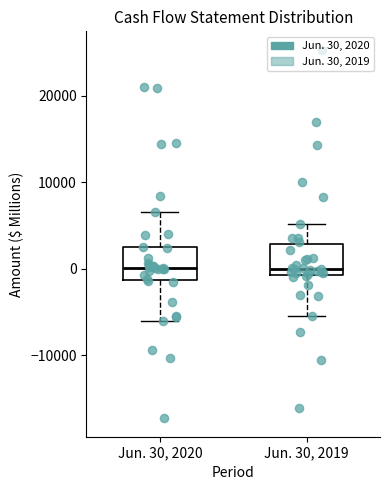

Reading left to right, transcribe this box plot: for each box, give where its median line is, the range the box spans, and where its two whiskers end, as read against the y-axis. The values are not printed on the chart, so give them approximately, as read against the axis.

Jun. 30, 2020: median 0, box -1000 to 3000, whiskers -6000 to 7000
Jun. 30, 2019: median 0, box -1000 to 3000, whiskers -5000 to 5000